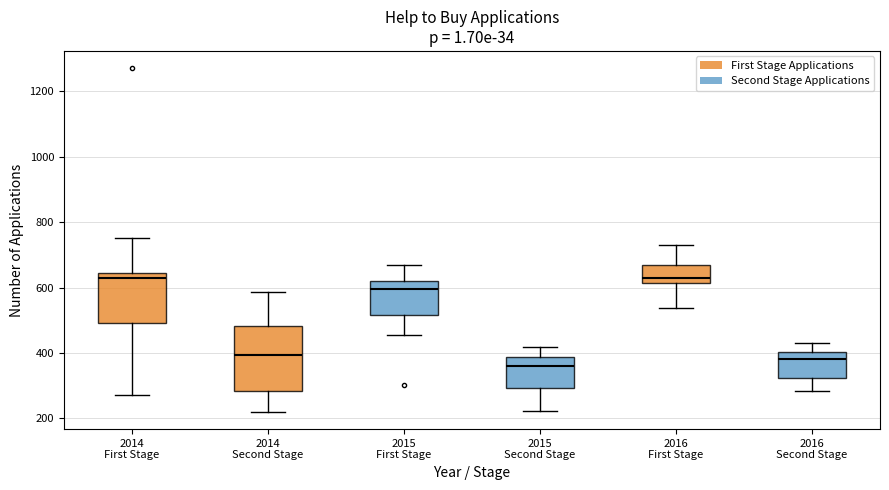

Reading left to right, read every box against the y-axis: the position of its median line, the range the box covers, and the ends of its whiskers. The values are not printed on the chart, so give them approximately, as read against the axis.

2014 First Stage: median 620, box 500 to 640, whiskers 280 to 760
2014 Second Stage: median 400, box 280 to 480, whiskers 220 to 580
2015 First Stage: median 600, box 520 to 620, whiskers 460 to 660
2015 Second Stage: median 360, box 300 to 380, whiskers 220 to 420
2016 First Stage: median 620 (just above the box's lower edge), box 620 to 660, whiskers 540 to 720
2016 Second Stage: median 380, box 320 to 400, whiskers 280 to 420